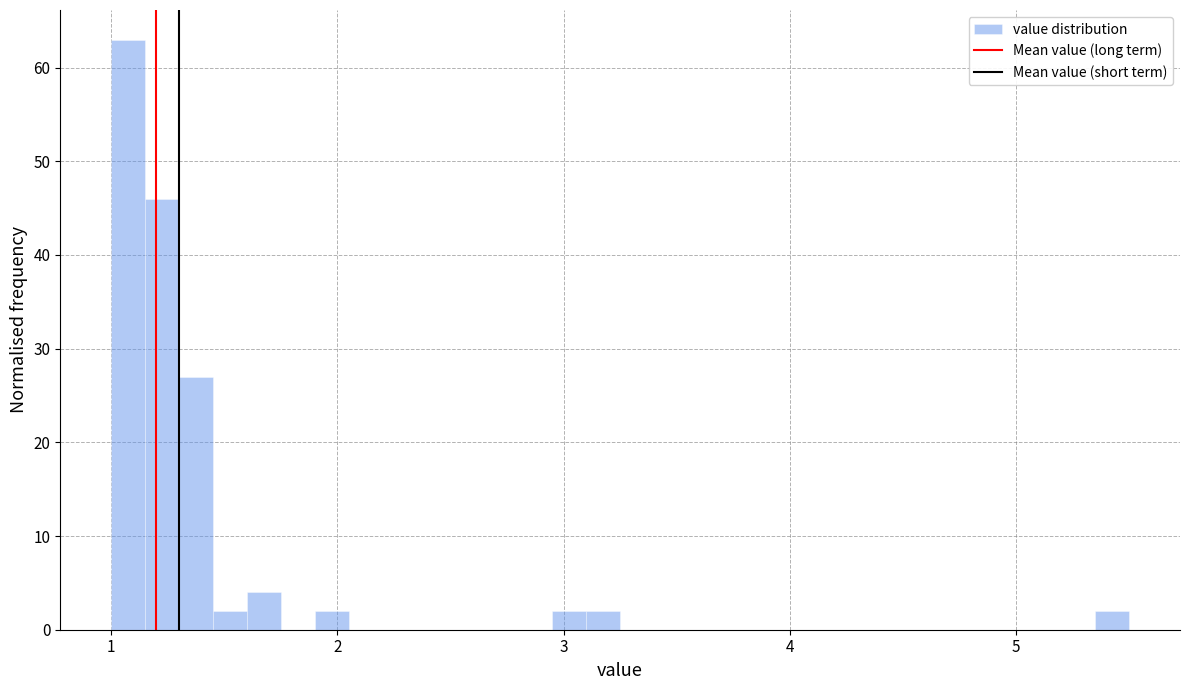

Read against the x-axis, roughly where is the centre of the tallest bar?

1.1